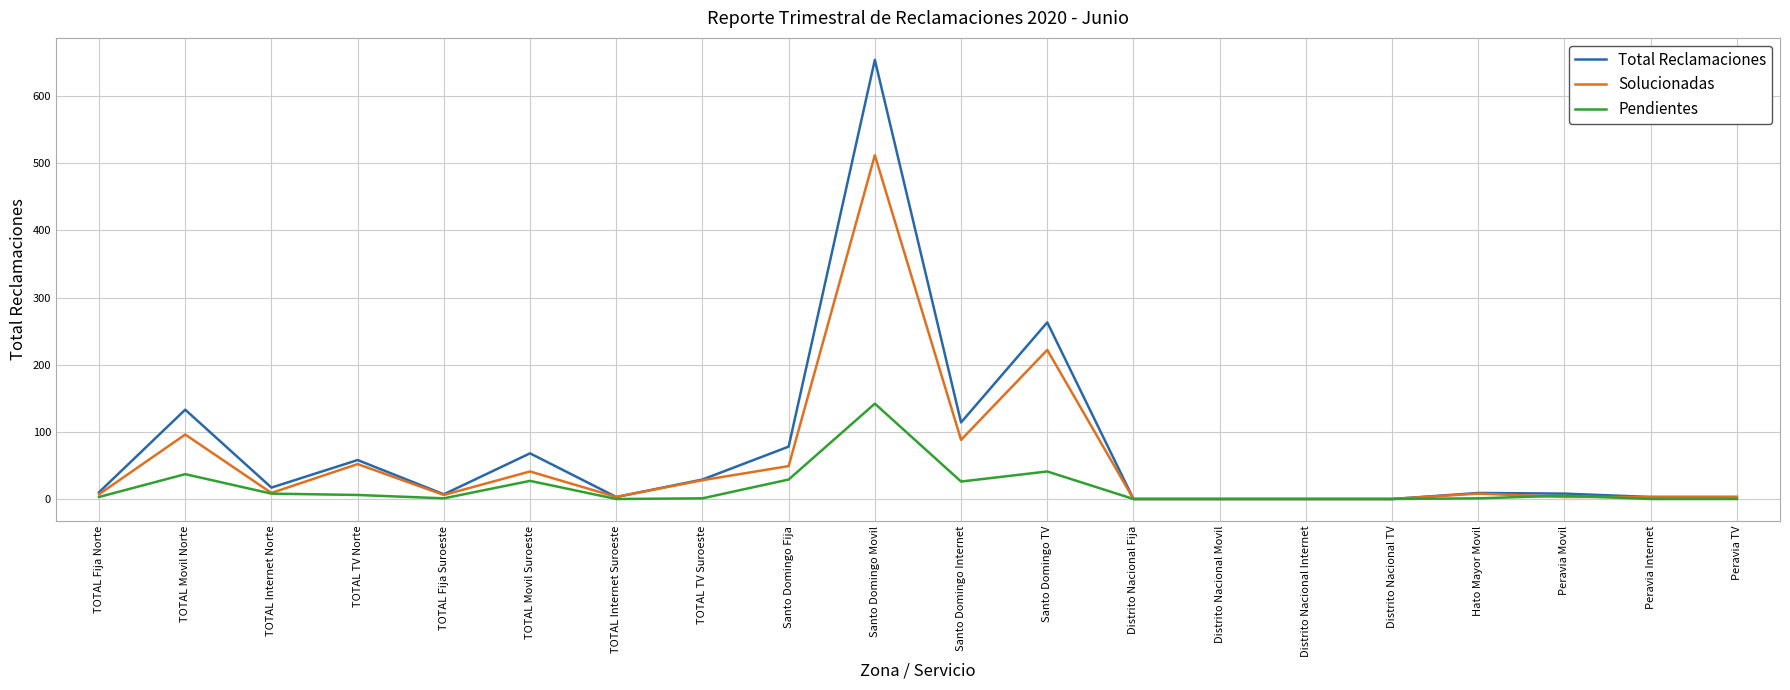

Which category has the highest value in the Solucionadas series?

Santo Domingo Movil